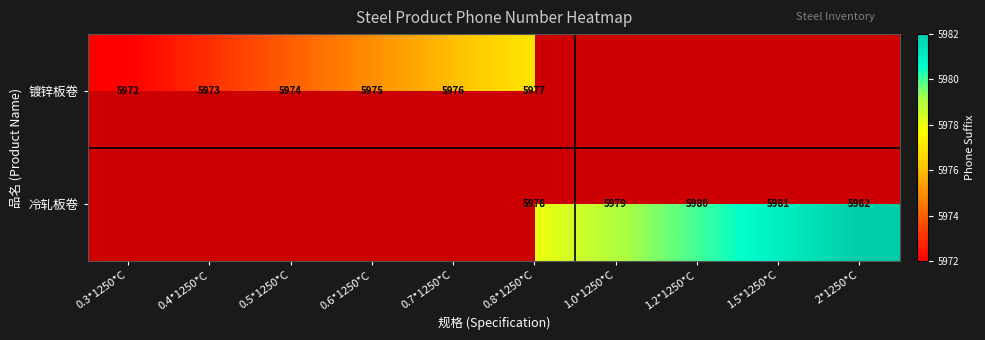

What is the difference between the 镀锌板卷 values at 0.3*1250*C and 0.7*1250*C?

4